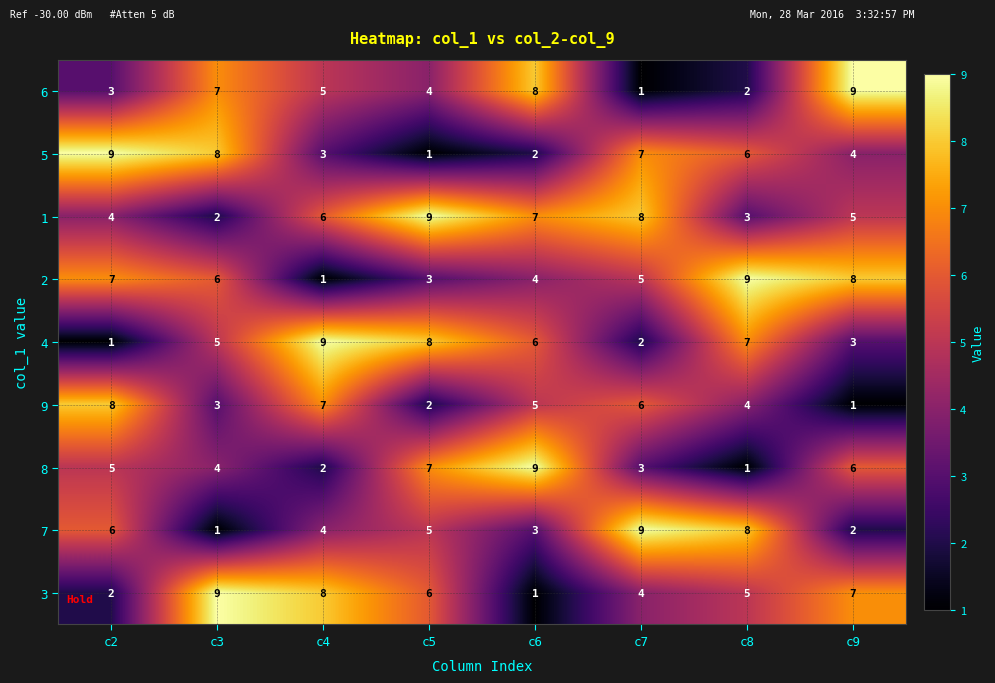

What is the average value of the 2 series?

5